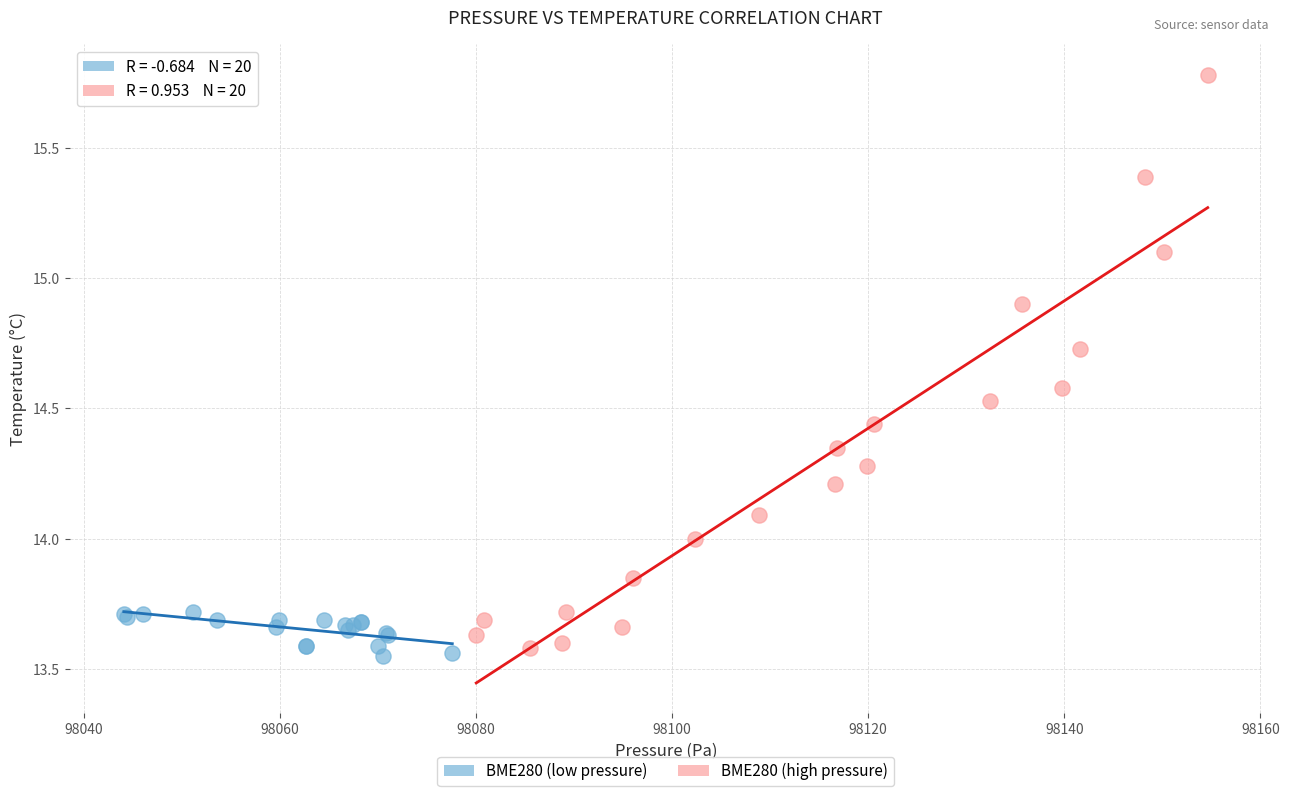

Which series reaches the minimum Y coordinate?

BME280 (low pressure)